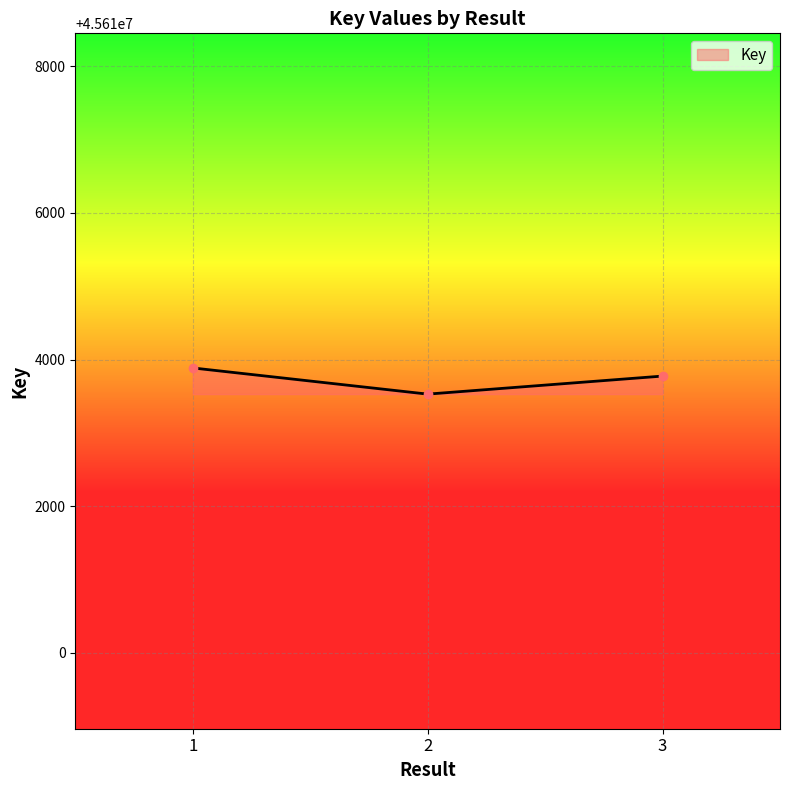

Rank the categories by value from highest to lowest.

1, 3, 2